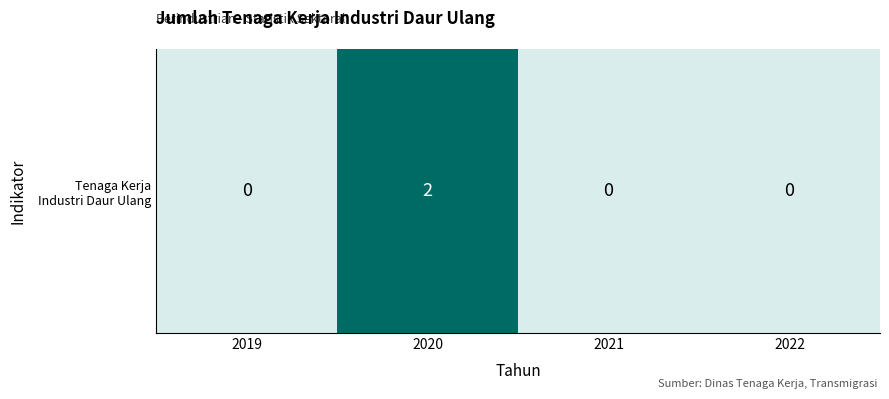

The value at 2020 is 3. True or false?

False